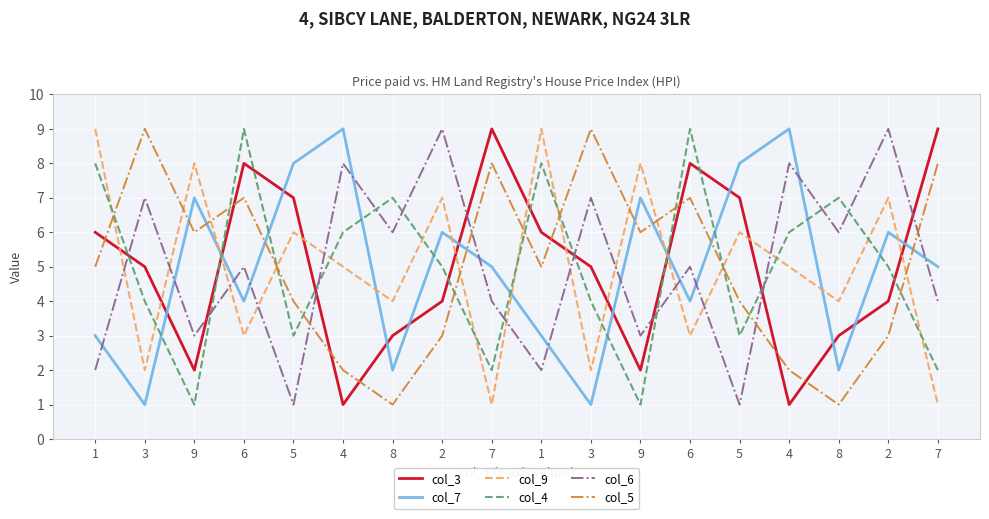

Read the col_6 value at 6.

5